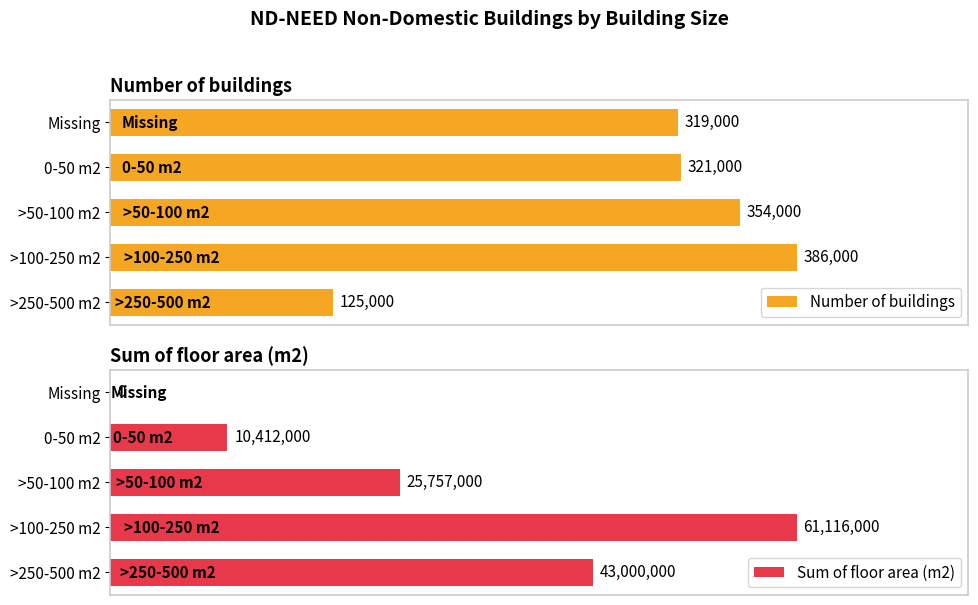

Rank the categories by Number of buildings value from lowest to highest.

>250-500 m2, Missing, 0-50 m2, >50-100 m2, >100-250 m2